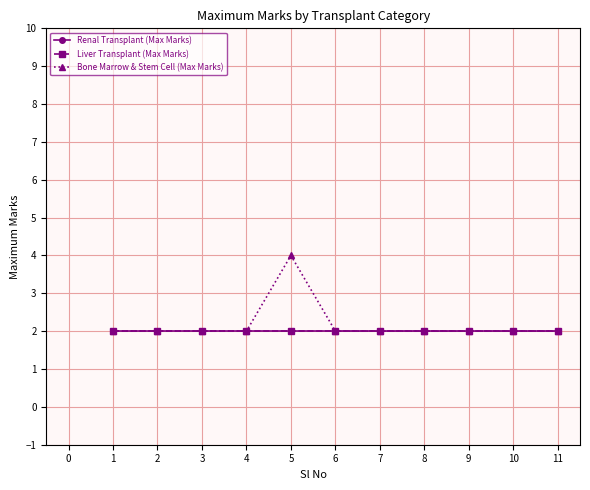

Is this an area chart (filled region under the line)?

No